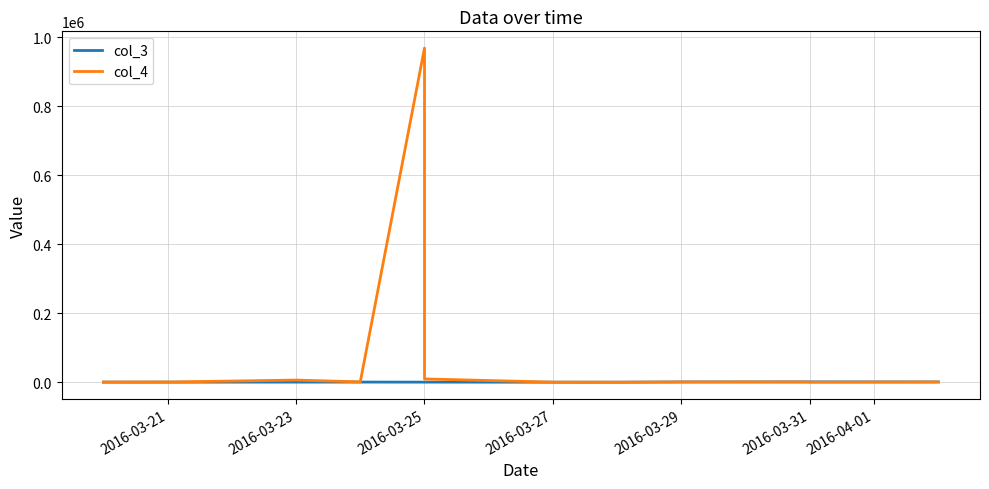

How many data points does each series have?

14